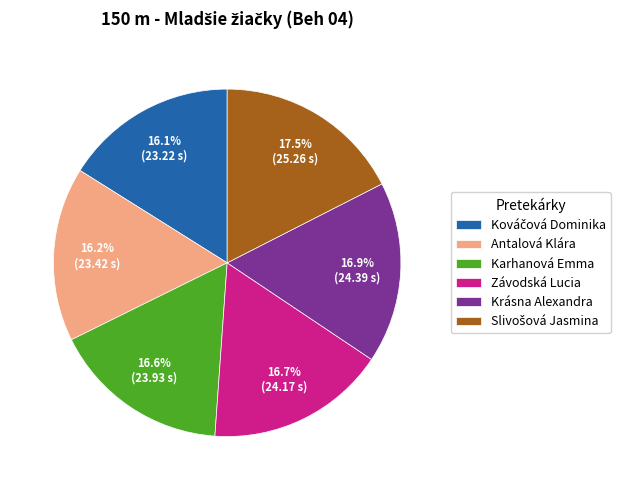

Which has a higher value, Krásna Alexandra or Antalová Klára?

Krásna Alexandra